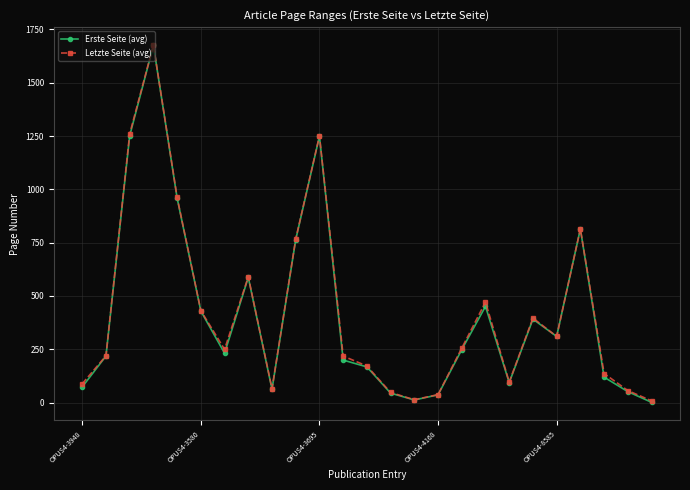

What is the greatest value displayed?

1677